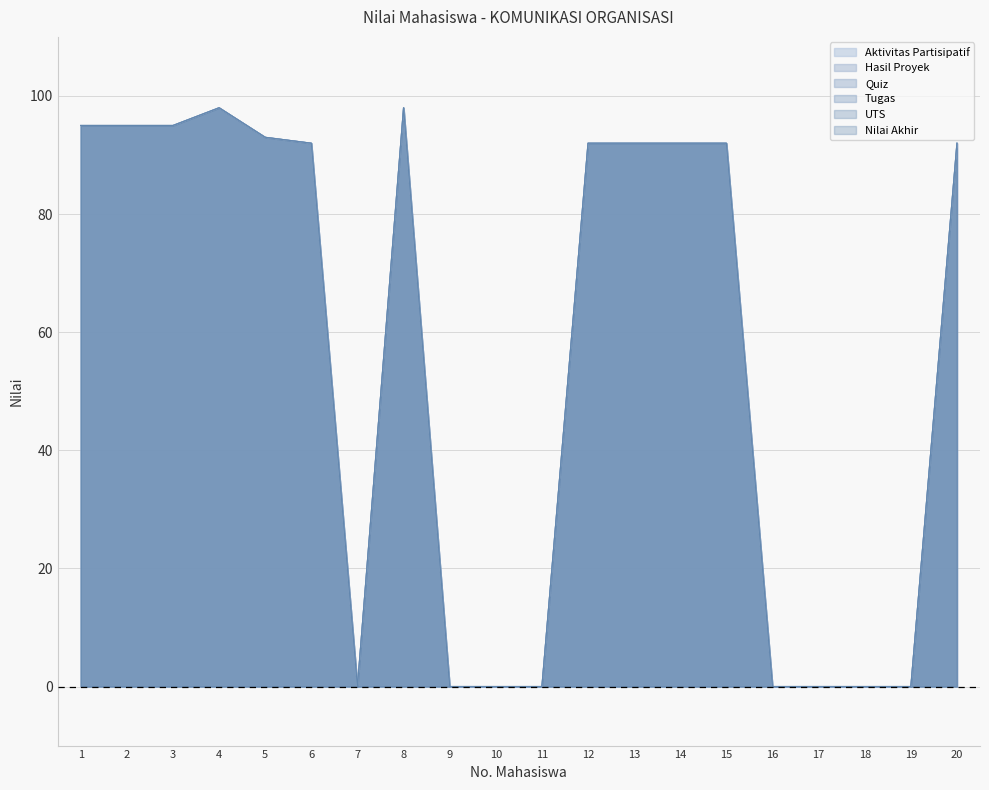

Reading right to left, what are all the values shown in this chart?

Aktivitas Partisipatif: 92	0	0	0	0	92	92	92	92	0	0	0	98	0	92	93	98	95	95	95
Hasil Proyek: 92	0	0	0	0	92	92	92	92	0	0	0	98	0	92	93	98	95	95	95
Quiz: 92	0	0	0	0	92	92	92	92	0	0	0	98	0	92	93	98	95	95	95
Tugas: 92	0	0	0	0	92	92	92	92	0	0	0	98	0	92	93	98	95	95	95
UTS: 92	0	0	0	0	92	92	92	92	0	0	0	98	0	92	93	98	95	95	95
Nilai Akhir: 92	0	0	0	0	92	92	92	92	0	0	0	98	0	92	93	98	95	95	95